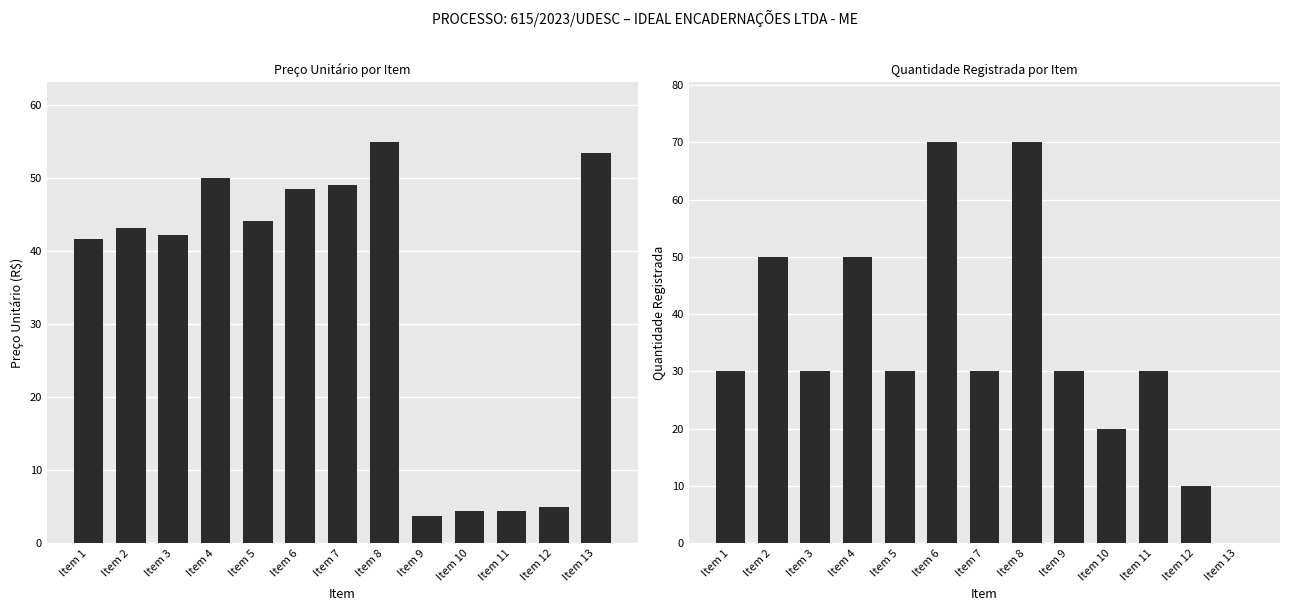

How many data points does each series have?

13